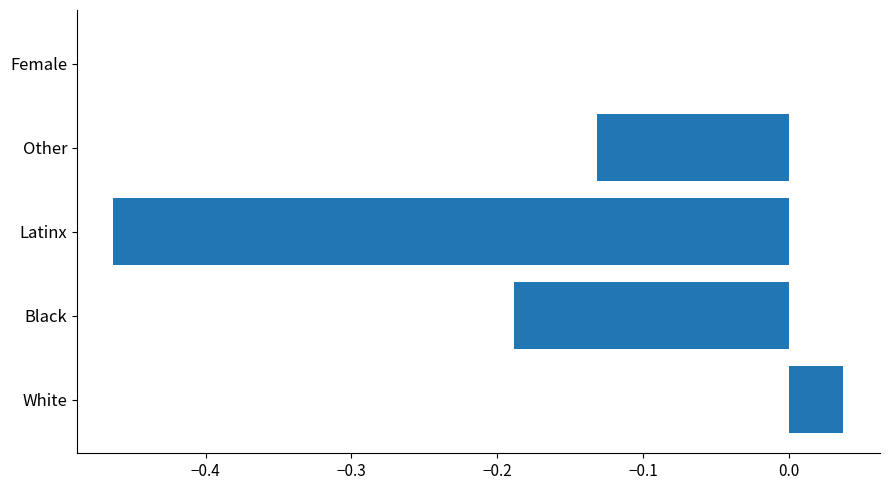

Which has a higher value, Black or Female?

Female